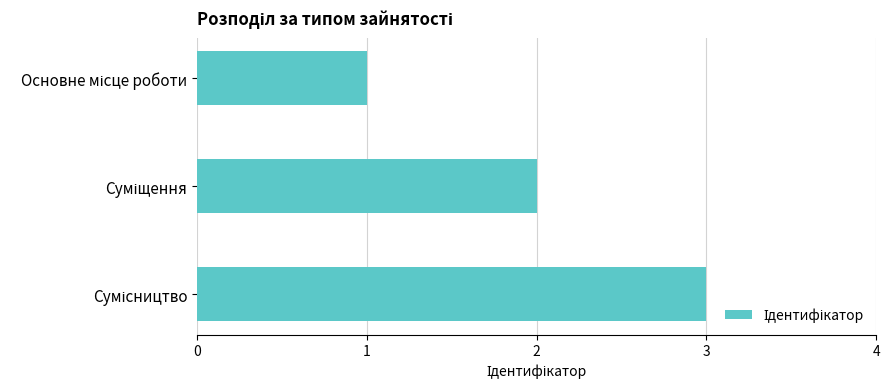

Count the values in the range 1 to 3.

3